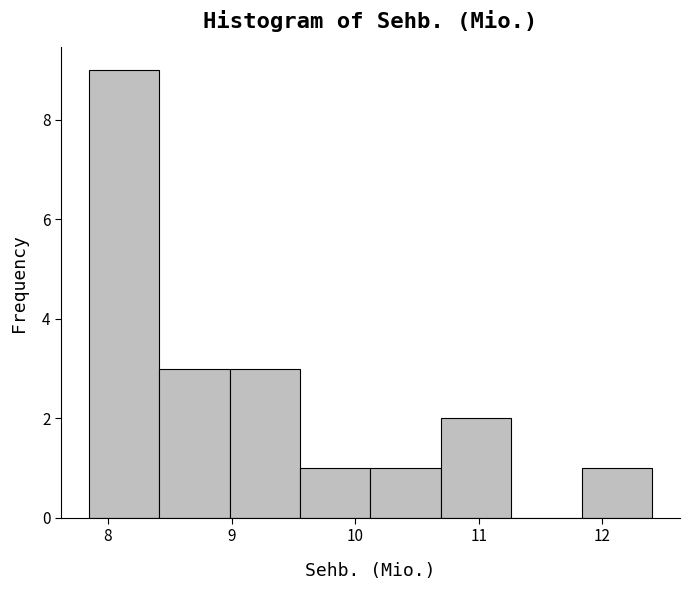

Reading left to right, list every bar in this chart as the range it spans on the x-axis followed by its height. Neither the bar edges nor the heights are printed on the chart, so give them approximately, as read against the axes.

7.8 to 8.4: 9
8.4 to 9.0: 3
9.0 to 9.6: 3
9.6 to 10.1: 1
10.1 to 10.7: 1
10.7 to 11.3: 2
11.3 to 11.8: 0
11.8 to 12.4: 1